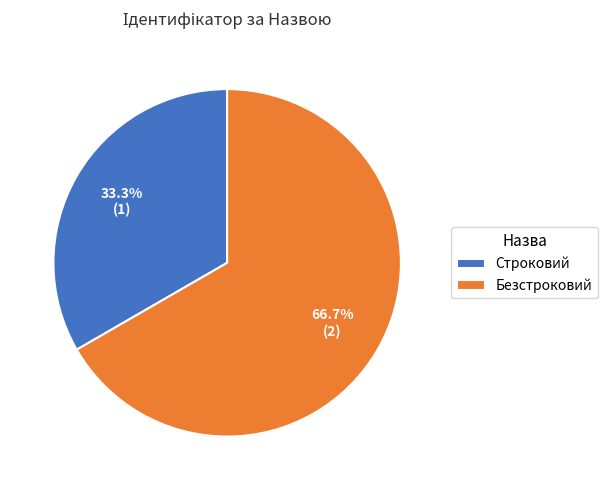

How many slices are in this pie chart?

2